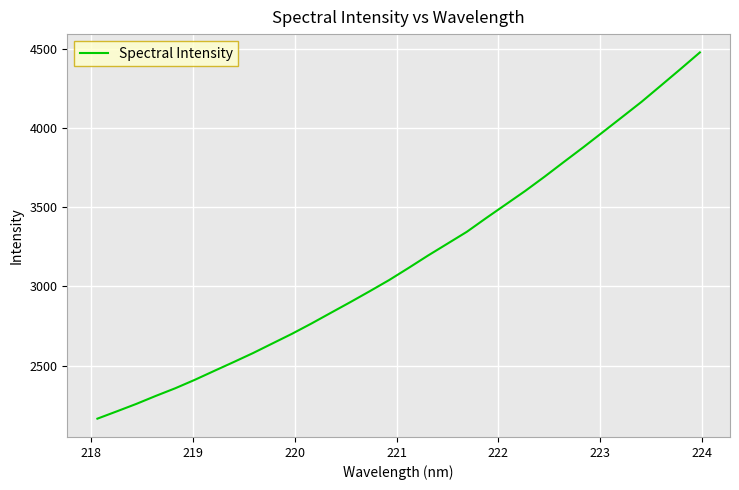

What is the difference between the maximum and minimum values?

2313.7